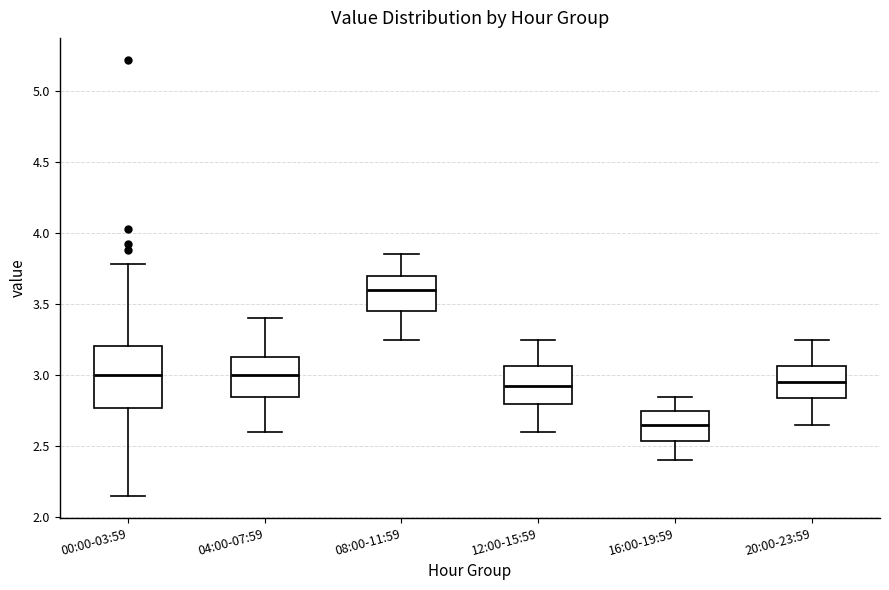

Which box is the tallest, from its lower edge to its upper edge?

00:00-03:59